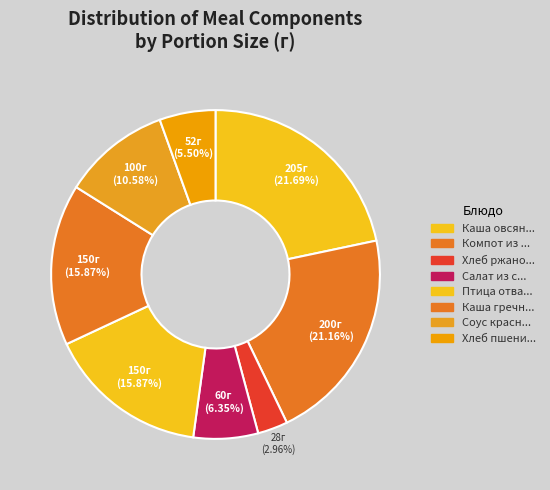

How many segments does this pie chart have?

8